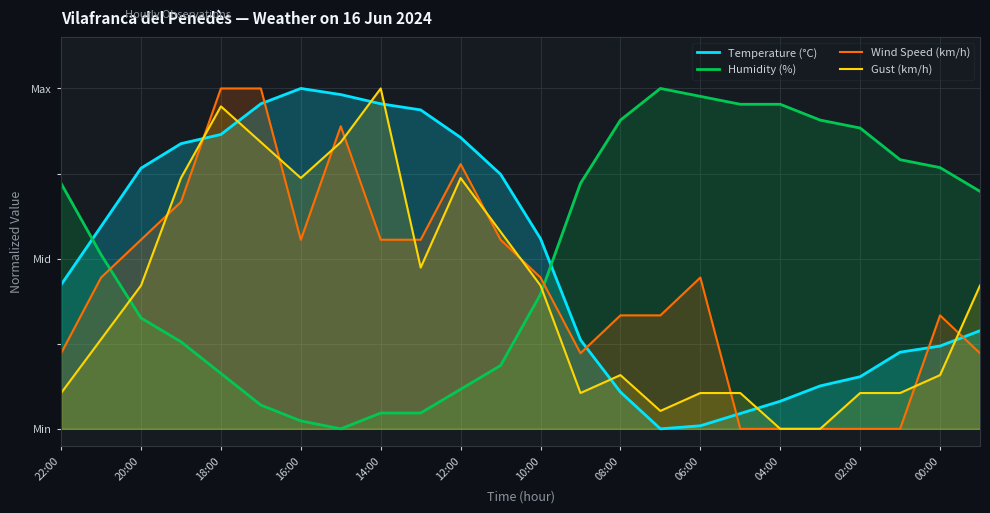

The Temperature (°C) series shows 0.2 at 22:00. True or false?

False